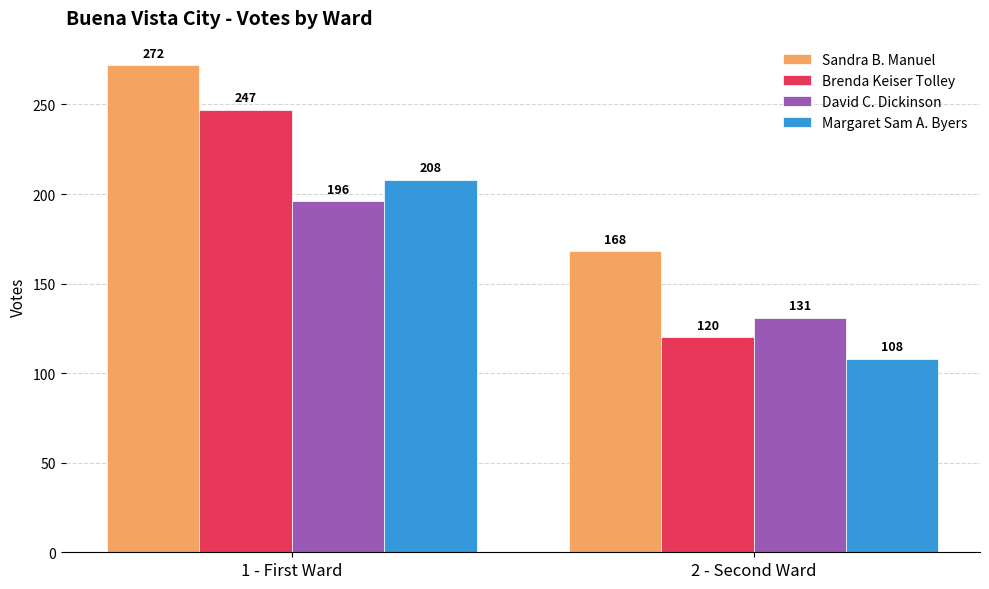

Between 1 - First Ward and 2 - Second Ward, which series saw the biggest shift?

Brenda Keiser Tolley